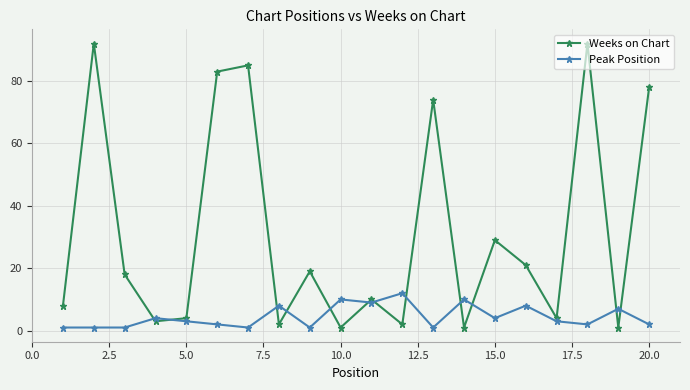

Rank the series by their average value, from lowest to highest.

Peak Position, Weeks on Chart